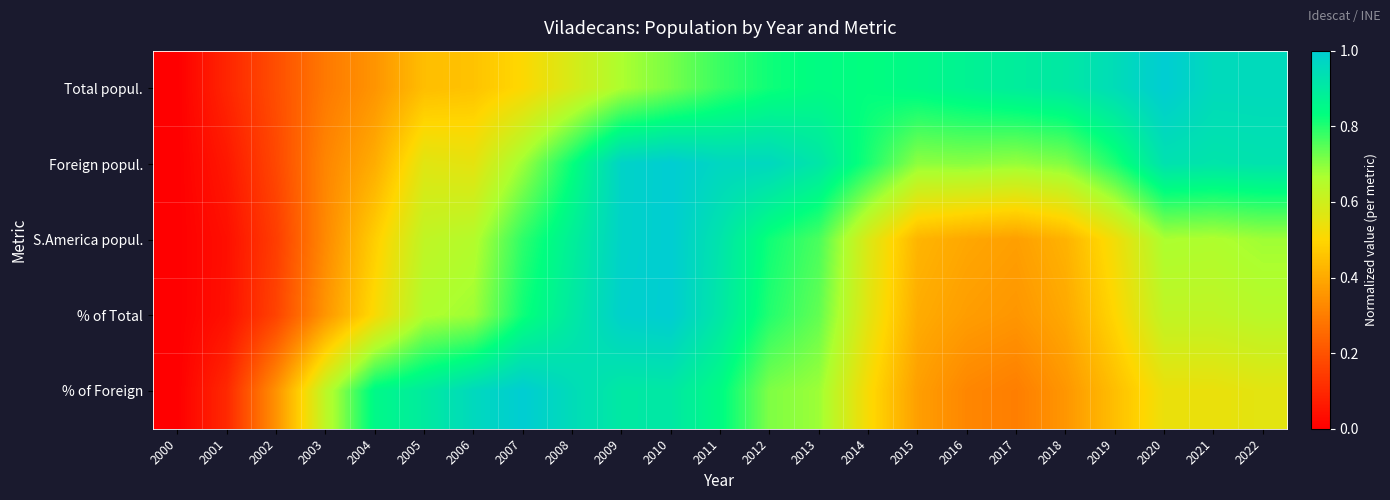

Count the number of data series in this chart.

5